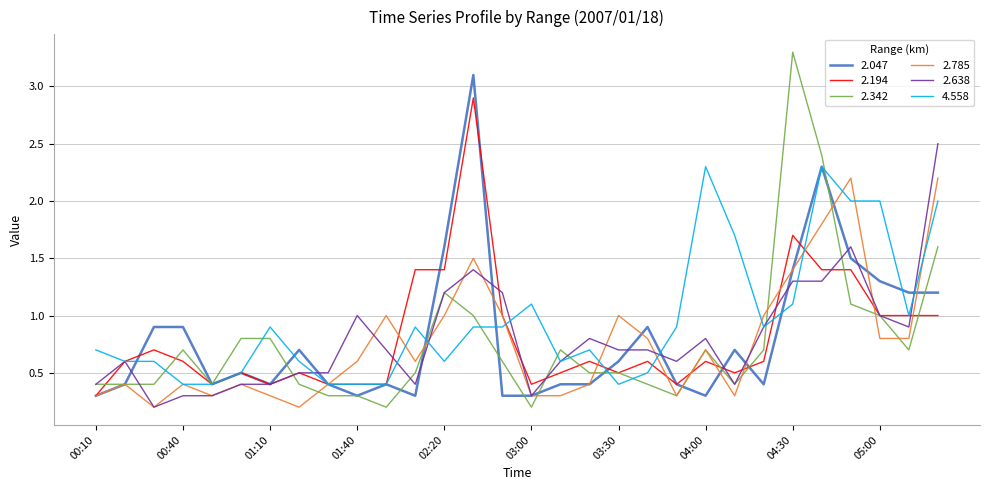

What is the maximum value for 2.638?

2.5